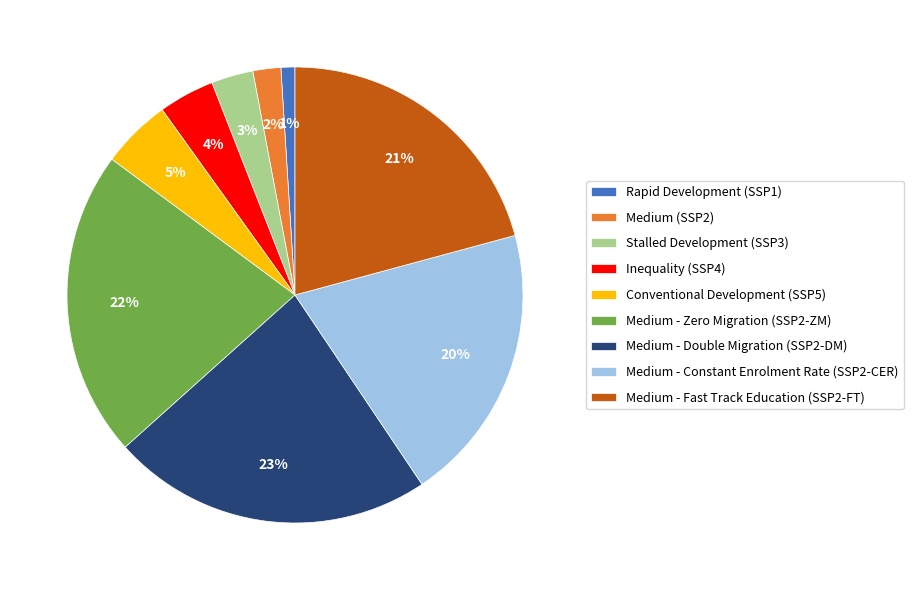

How many slices are in this pie chart?

9